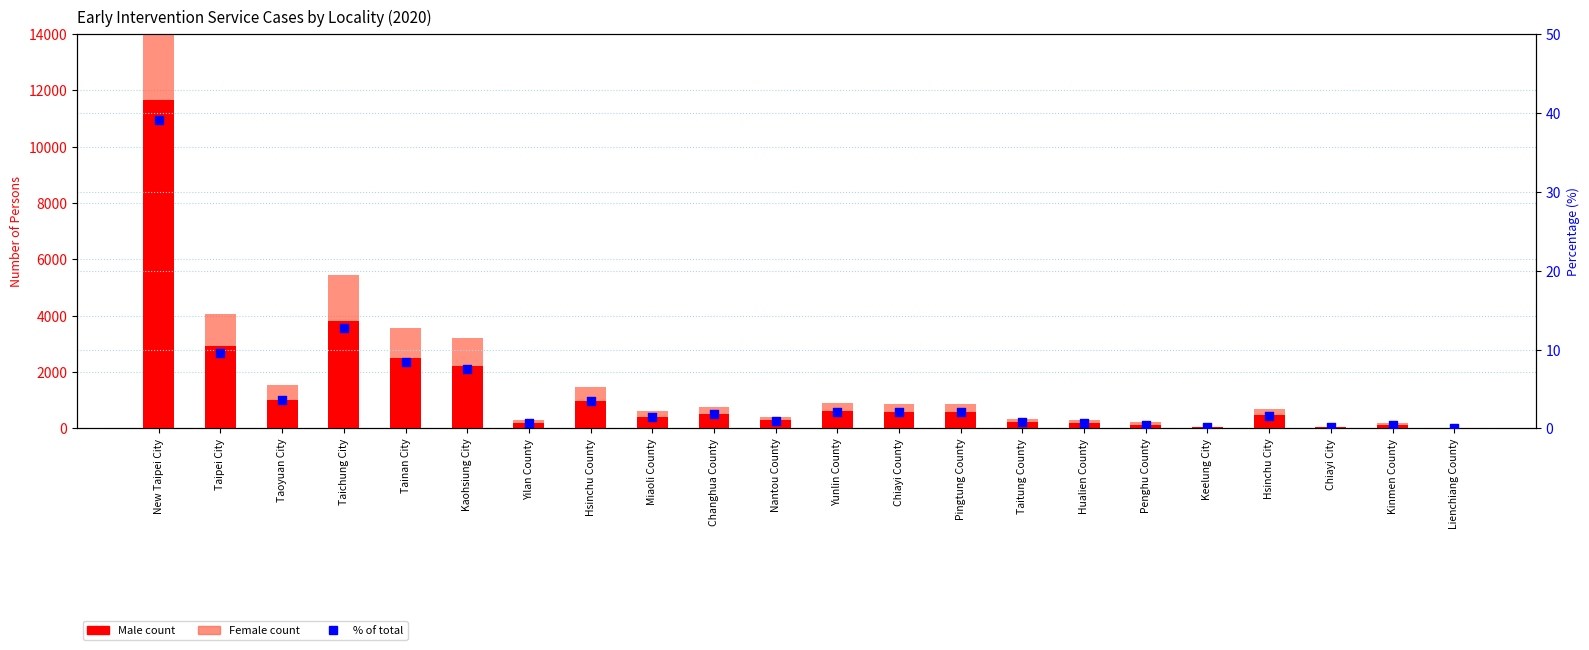

What is the total value across all series at Taoyuan City?

1544.6